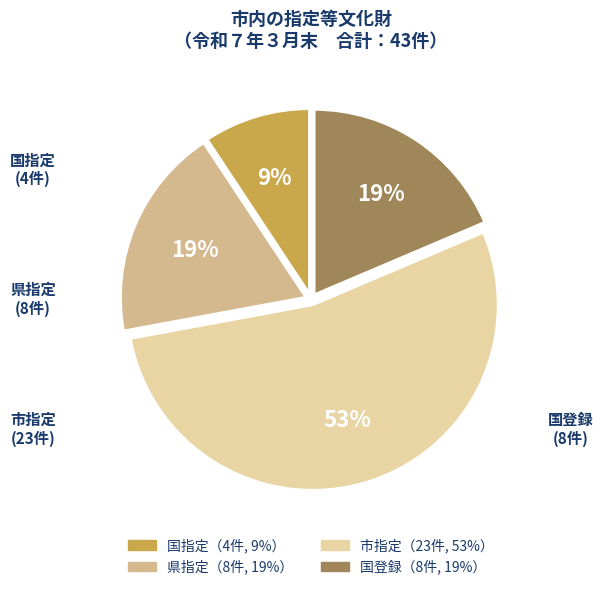

Is there any slice that represents more than half of the pie?

Yes